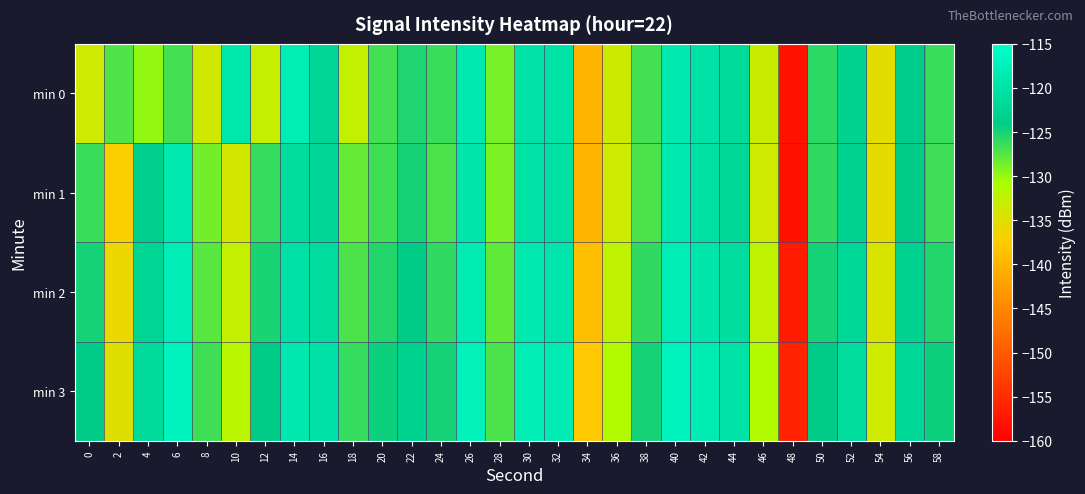

What is the spread (max minus min) of values at 44?

2.0